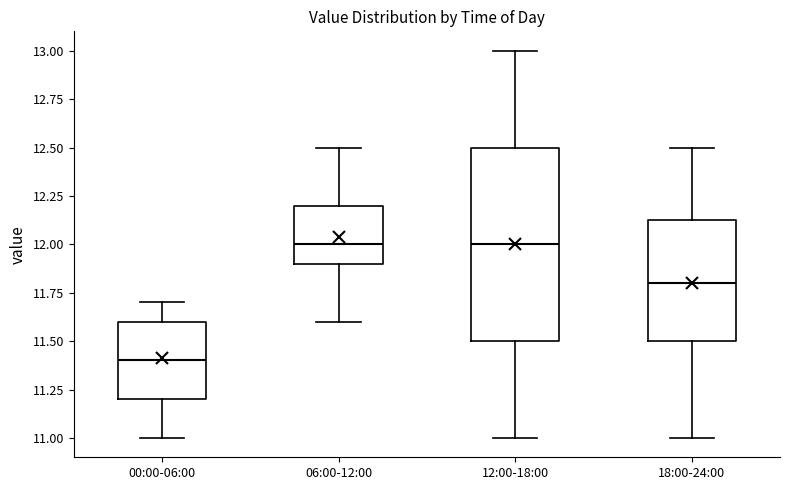

Comparing the boxes themselves (not the whiskers), which one is the tallest?

12:00-18:00